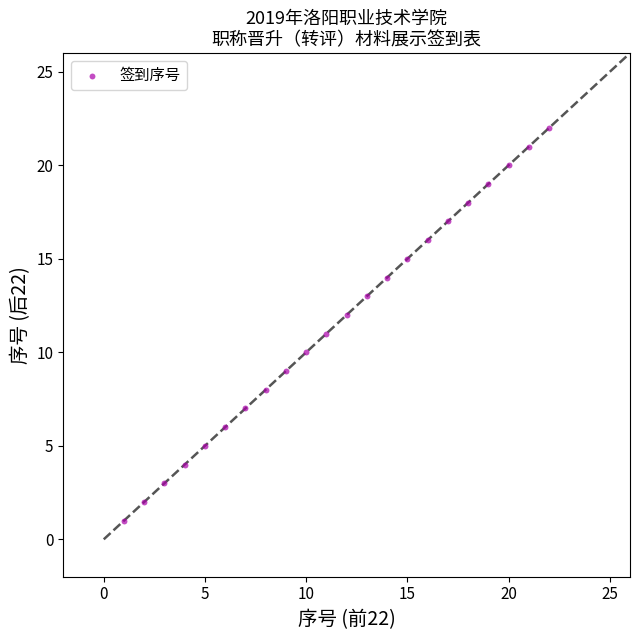

What is the range of Y values (max minus min)?

21